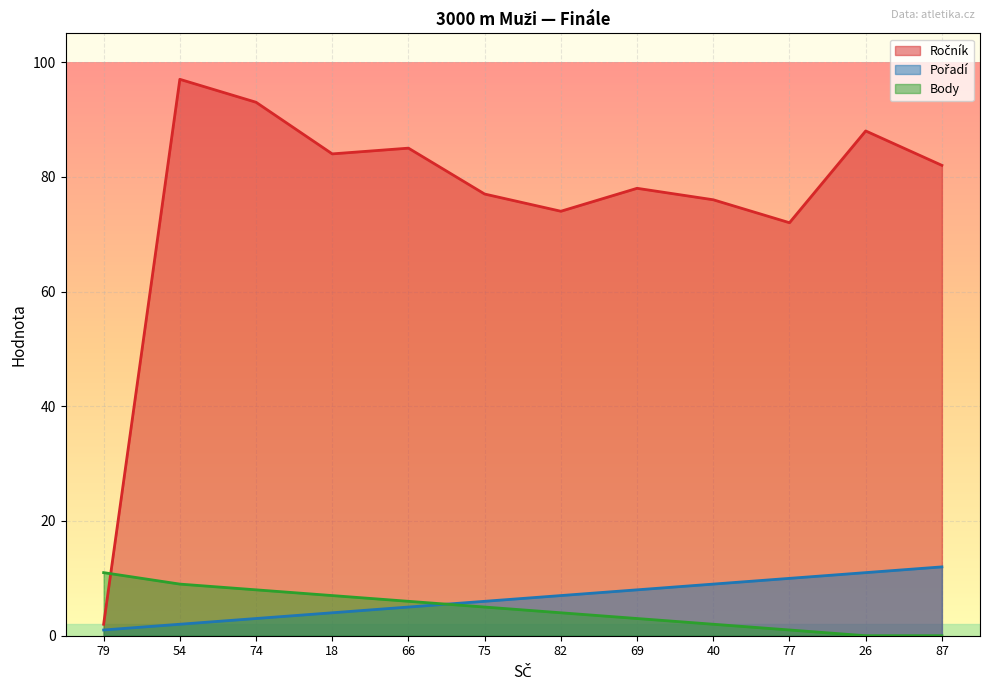

Does the chart display data point markers on the line(s)?

No